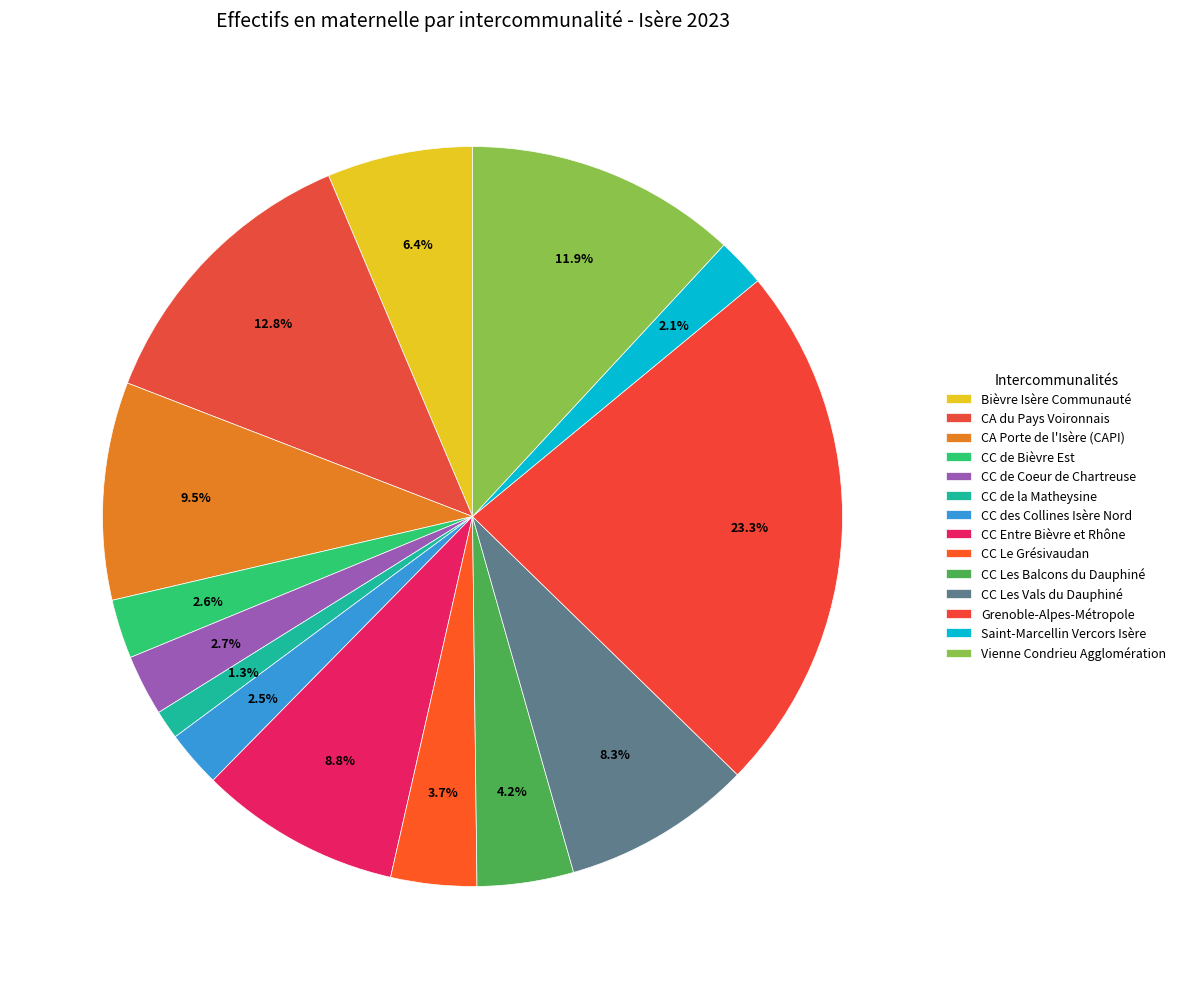

Does CA du Pays Voironnais represent more than half of the total?

No